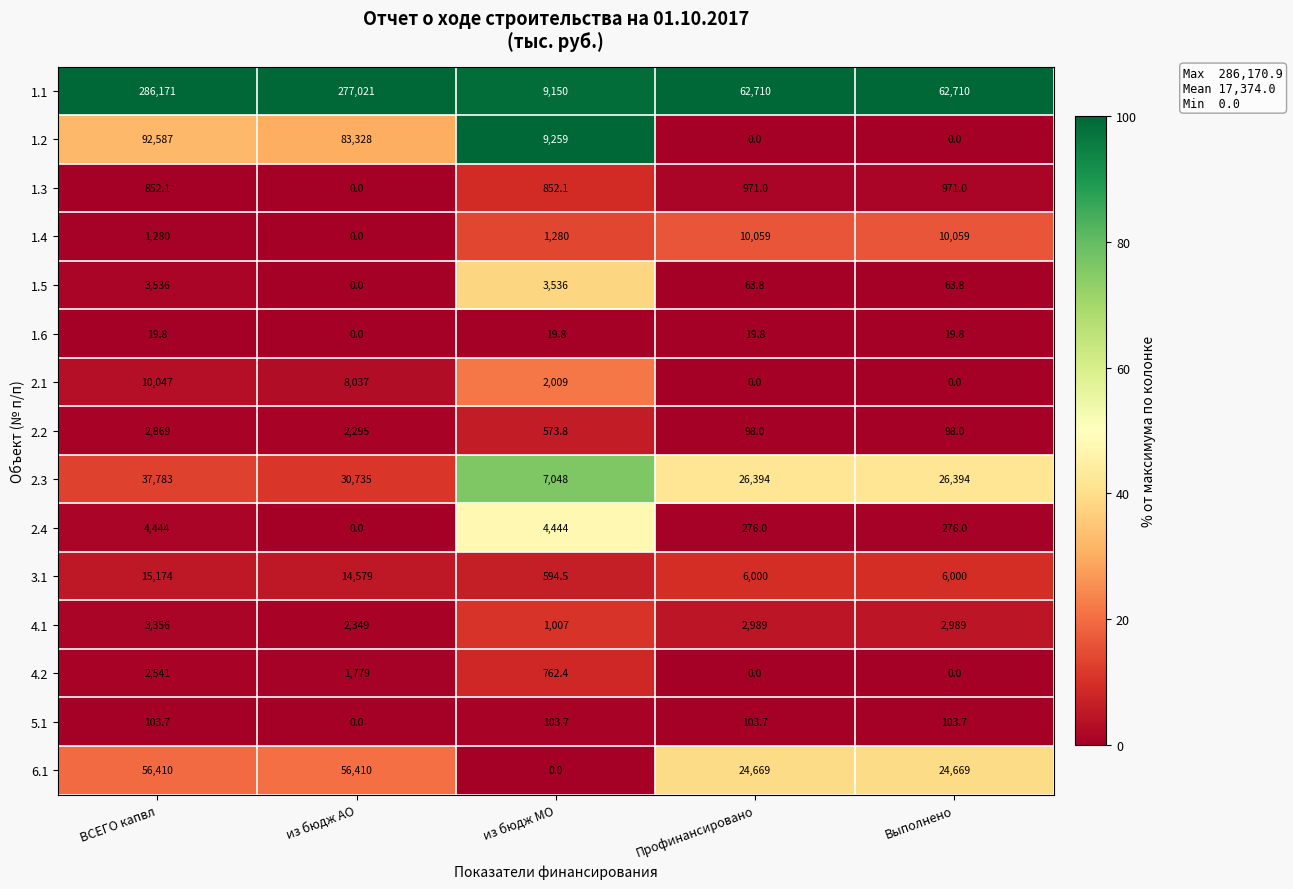

Between из бюдж АО and из бюдж МО, which series saw the biggest shift?

1.1